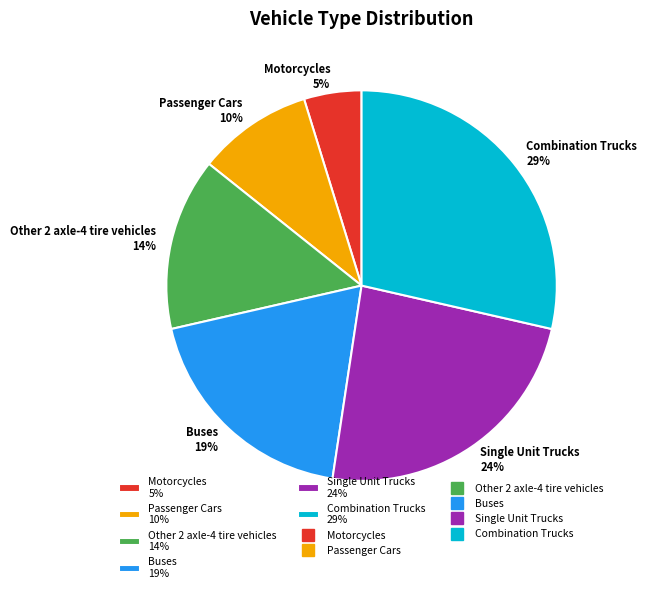

To the nearest percent, what is the combined percentage of Other 2 axle-4 tire vehicles and Buses?

33%